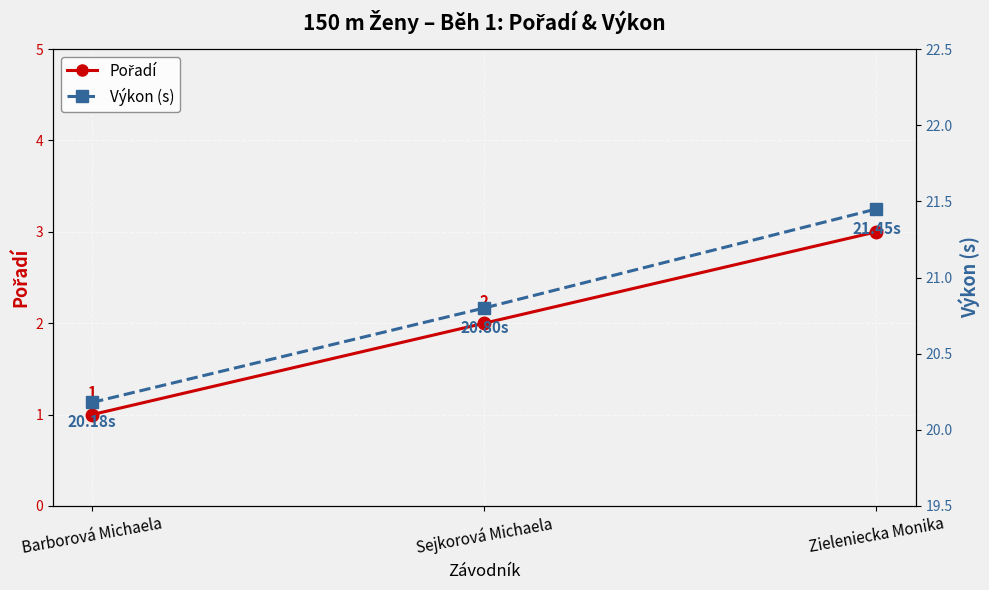

Between Sejkorová Michaela and Zieleniecka Monika, which series saw the biggest shift?

Pořadí